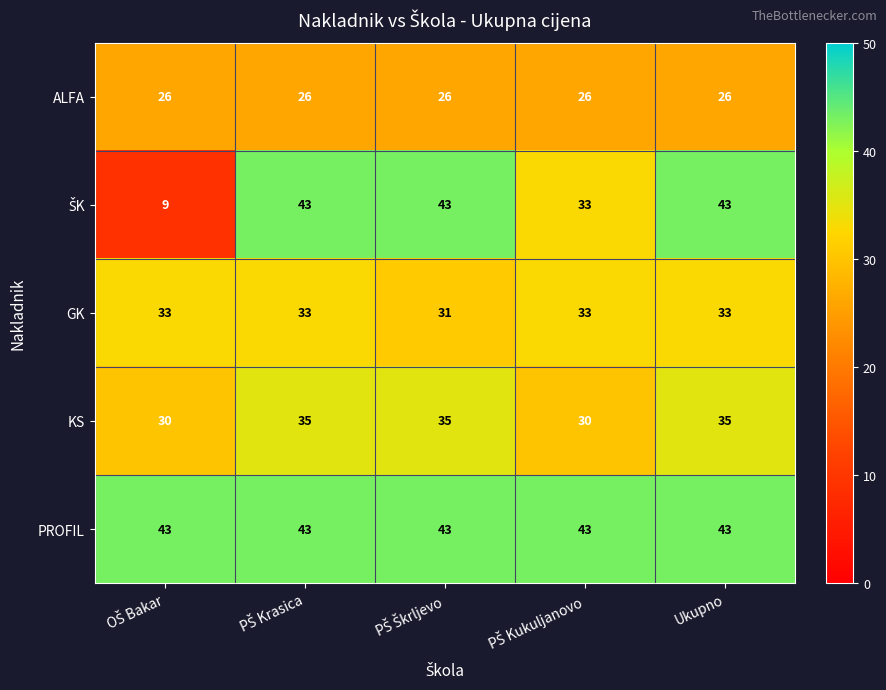

What is the lowest value of the ALFA series?

26